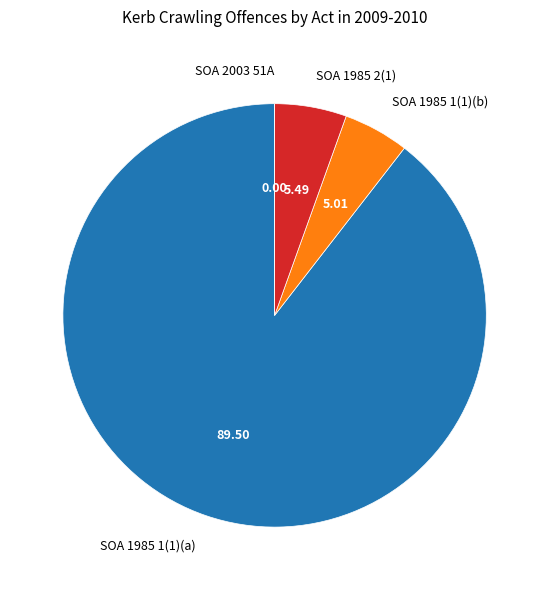

Is there a majority slice in this chart?

Yes